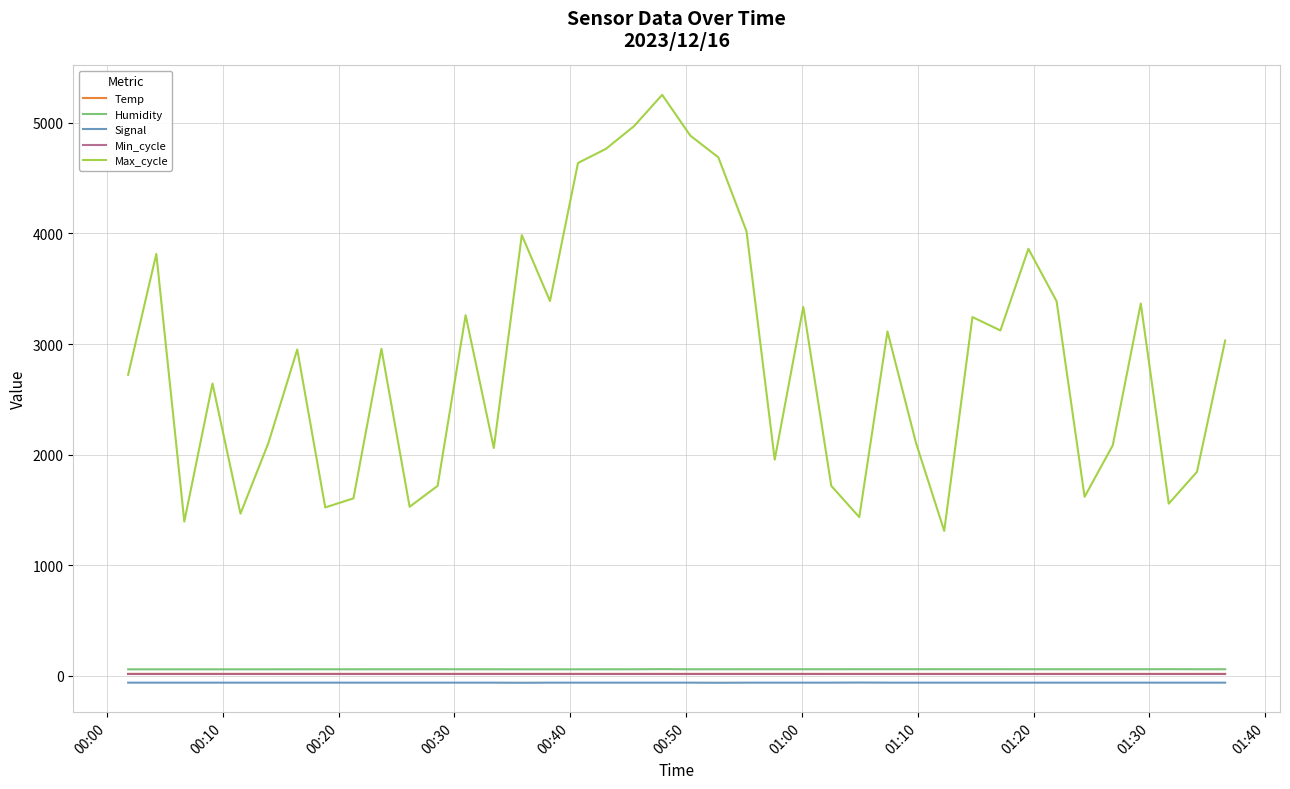

Which series has the widest spread of values?

Max_cycle